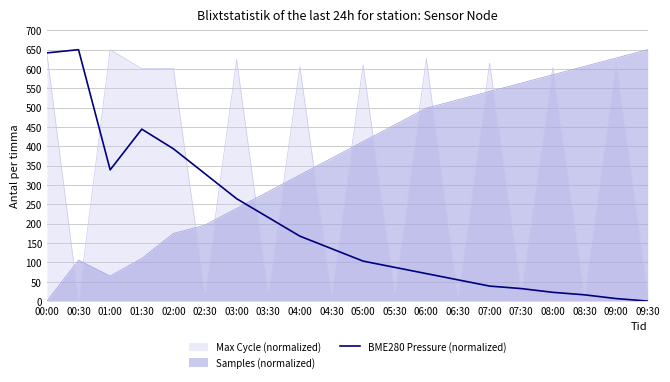

What is the sum of all values?

4015.0